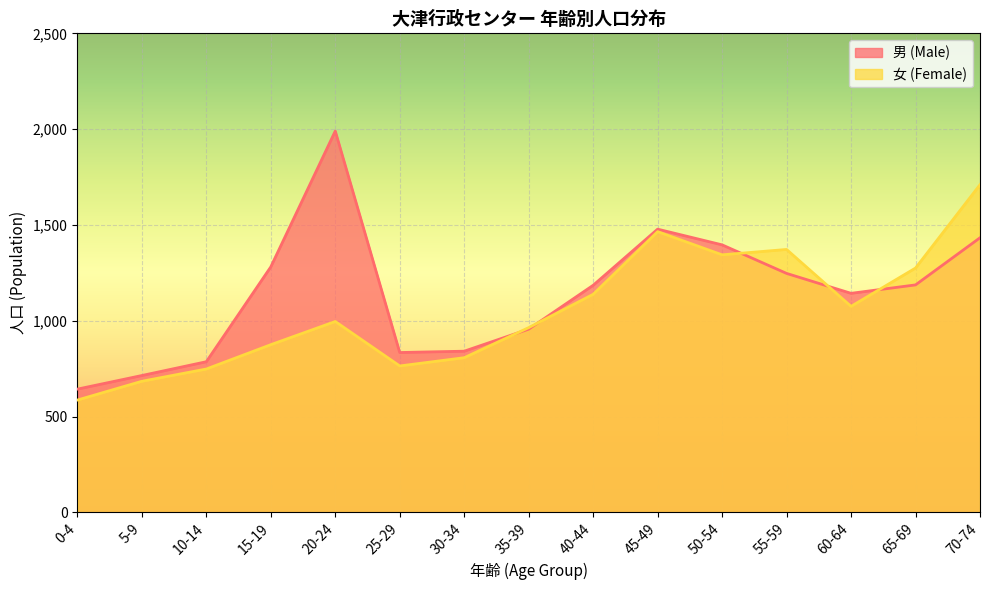

What is the label of the 7th point from the right?

40-44